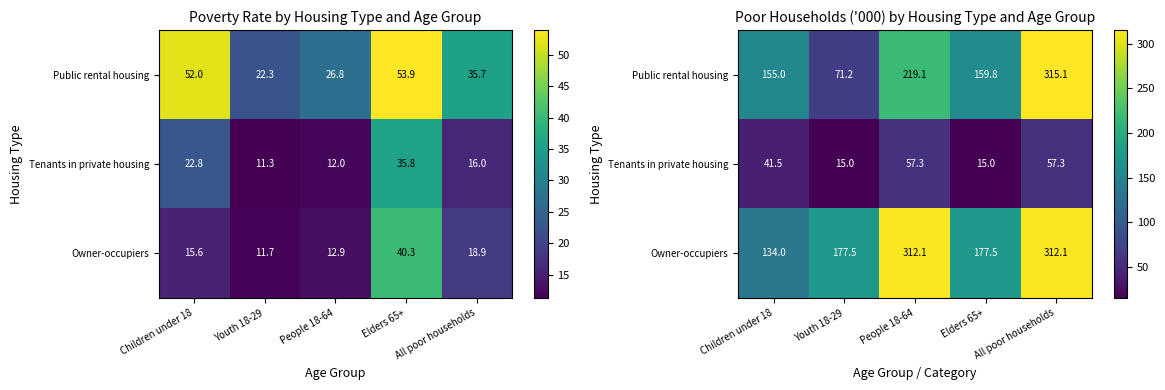

What is the difference between the Public rental housing values at Youth 18-29 and People 18-64?

147.9